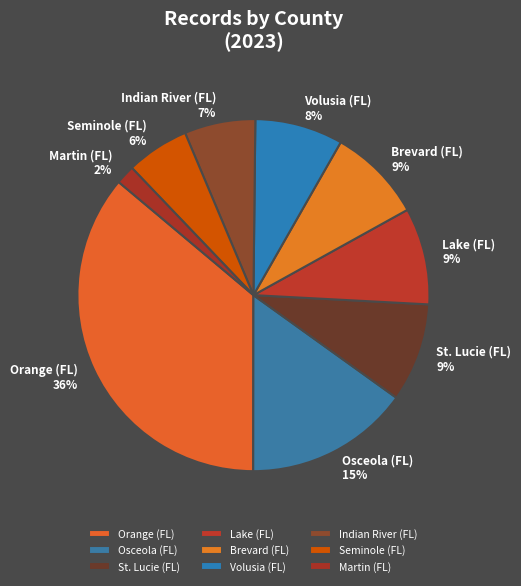

Count the number of slices in the pie.

9